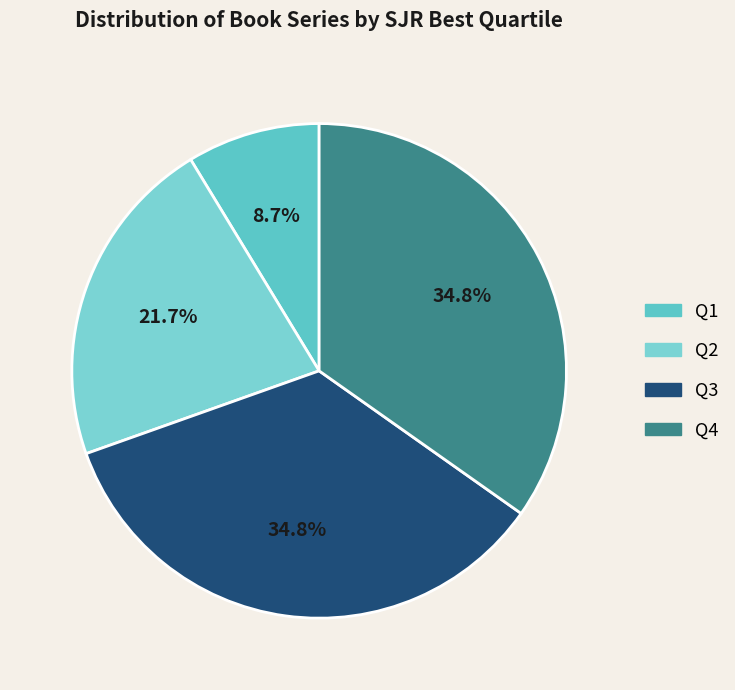

How many slices are in this pie chart?

4